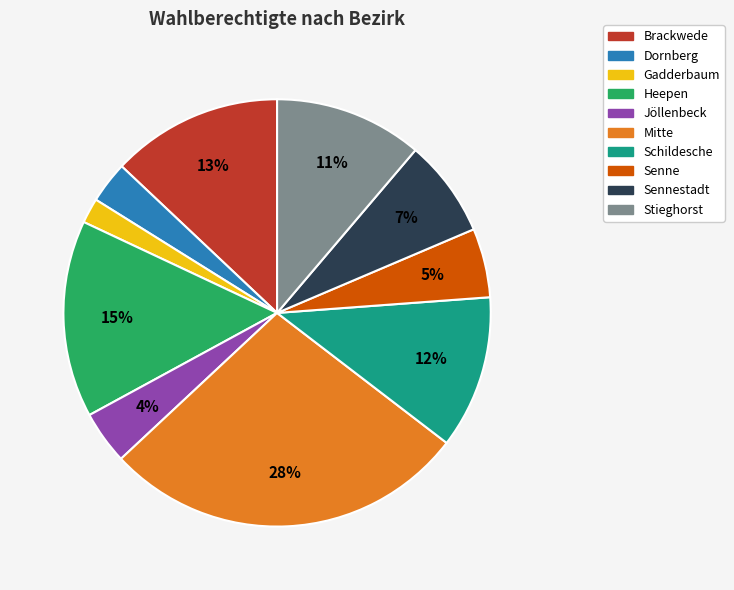

How many segments does this pie chart have?

10